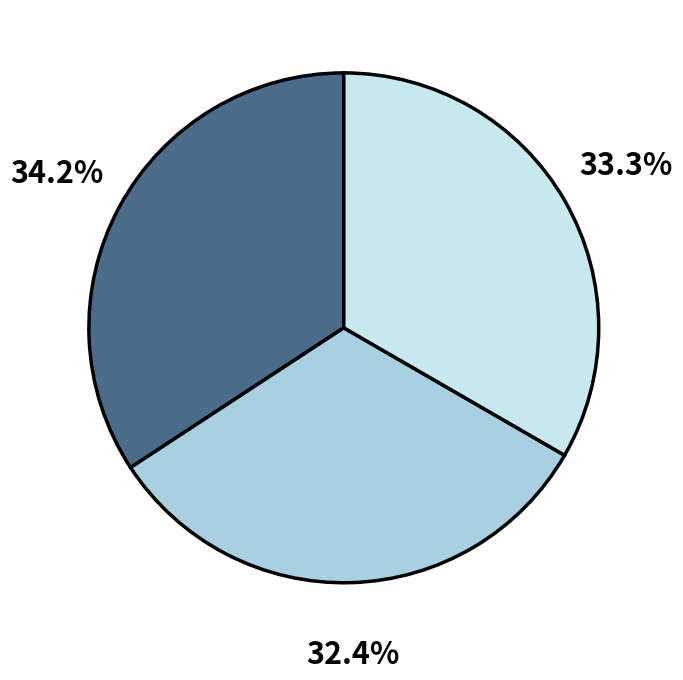

Is there a majority slice in this chart?

No